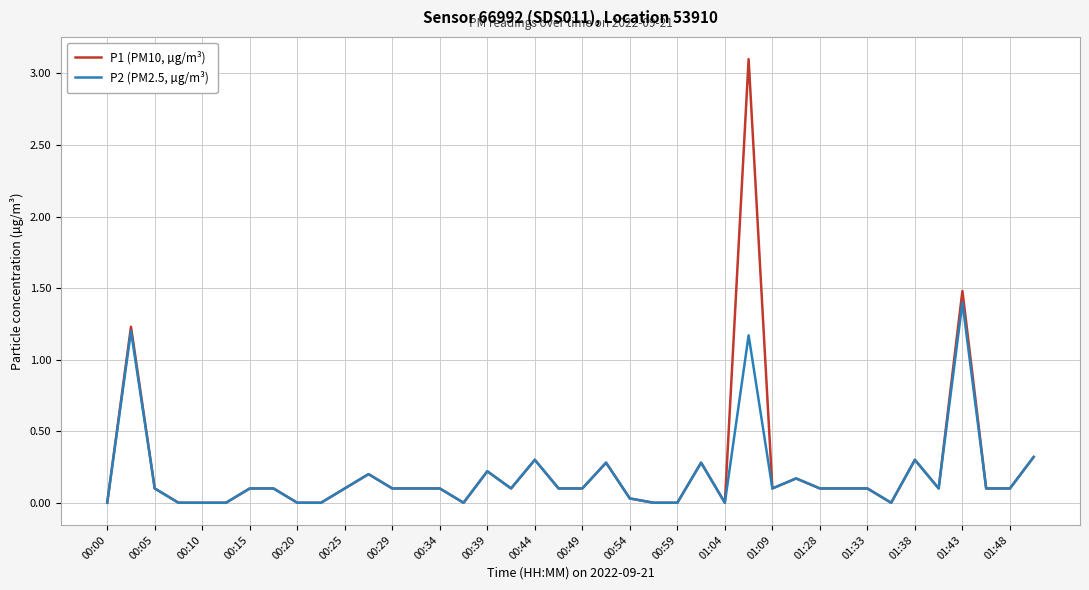

Which series has the largest range (max minus min)?

P1 (PM10, µg/m³)